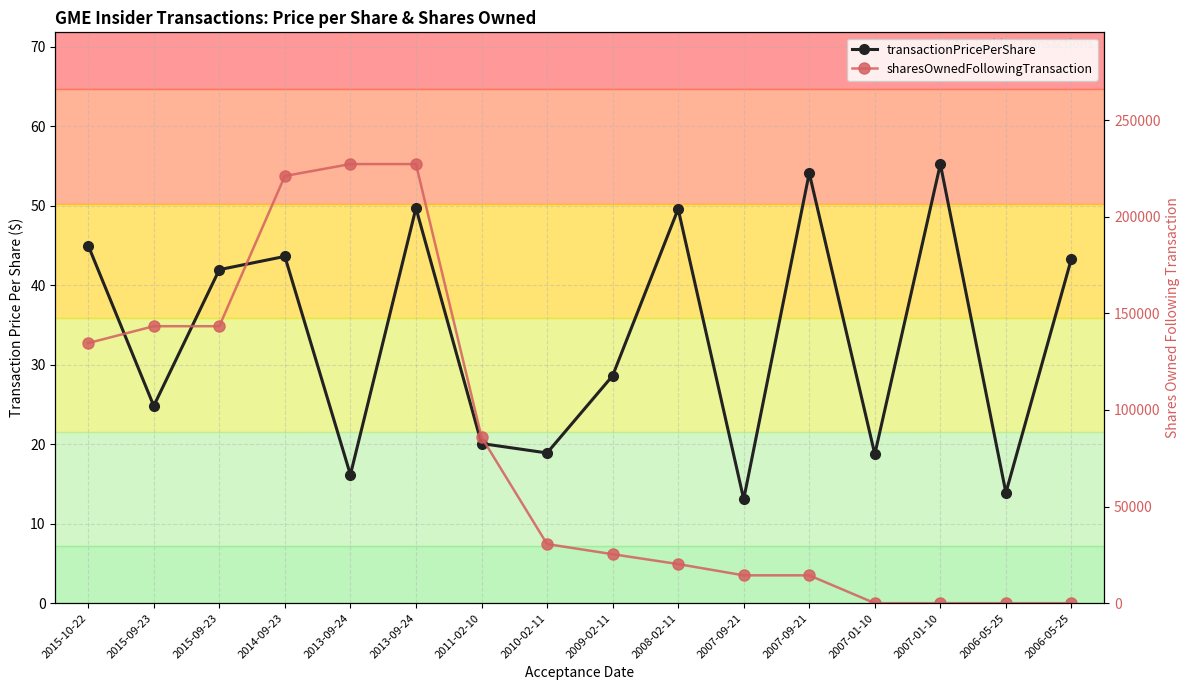

What are all the series names shown in the legend?

transactionPricePerShare, sharesOwnedFollowingTransaction